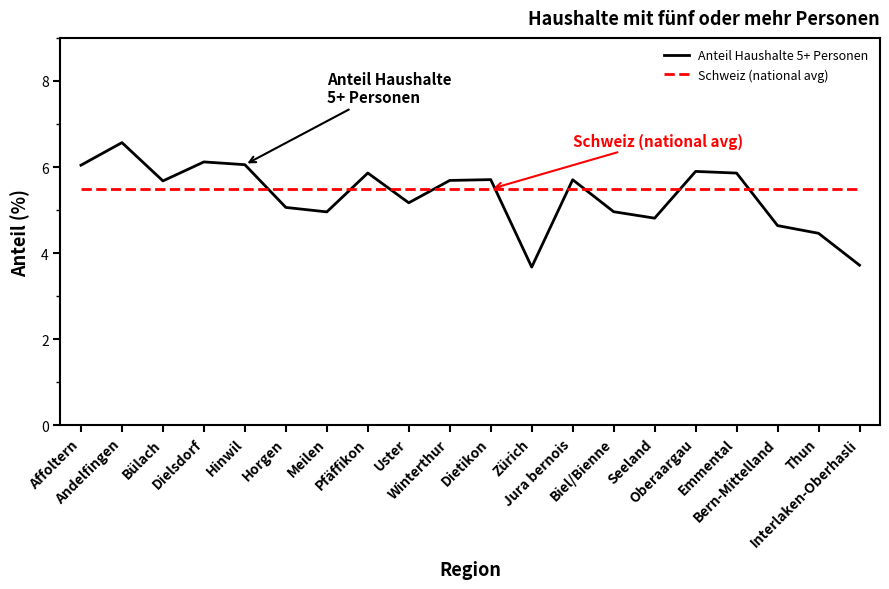

Is it true that Anteil Haushalte 5+ Personen equals 5.7 at Dietikon?

True